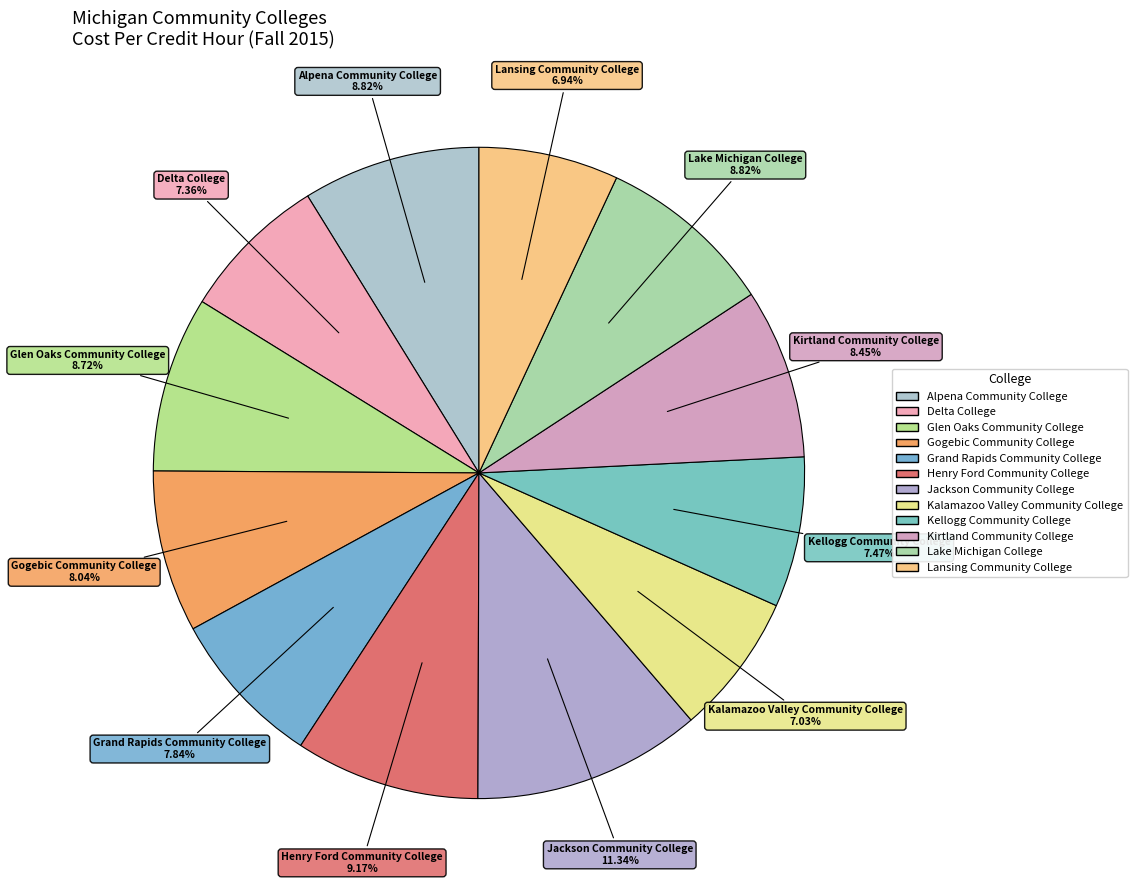

Count the number of slices in the pie.

12